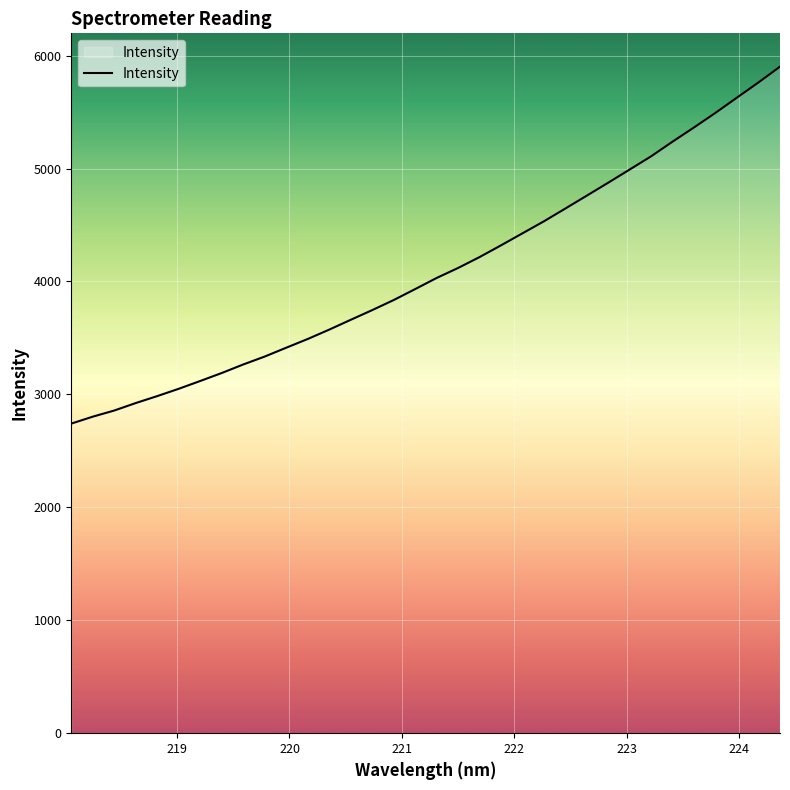

Does the chart have visible grid lines?

Yes